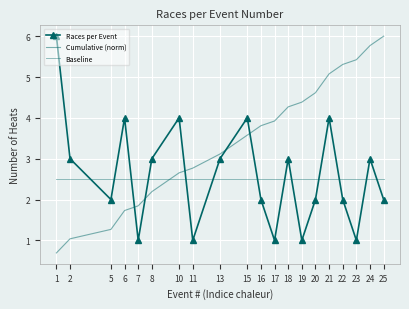

What are all the series names shown in the legend?

Races per Event, Cumulative (norm), Baseline